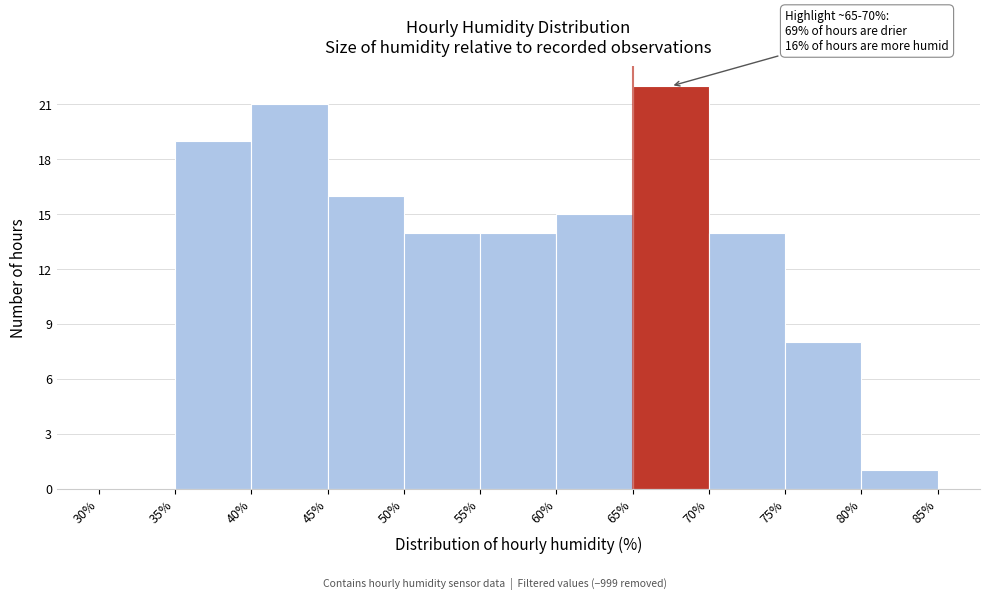

Which range on the x-axis has the tallest bar?

65% to 70%